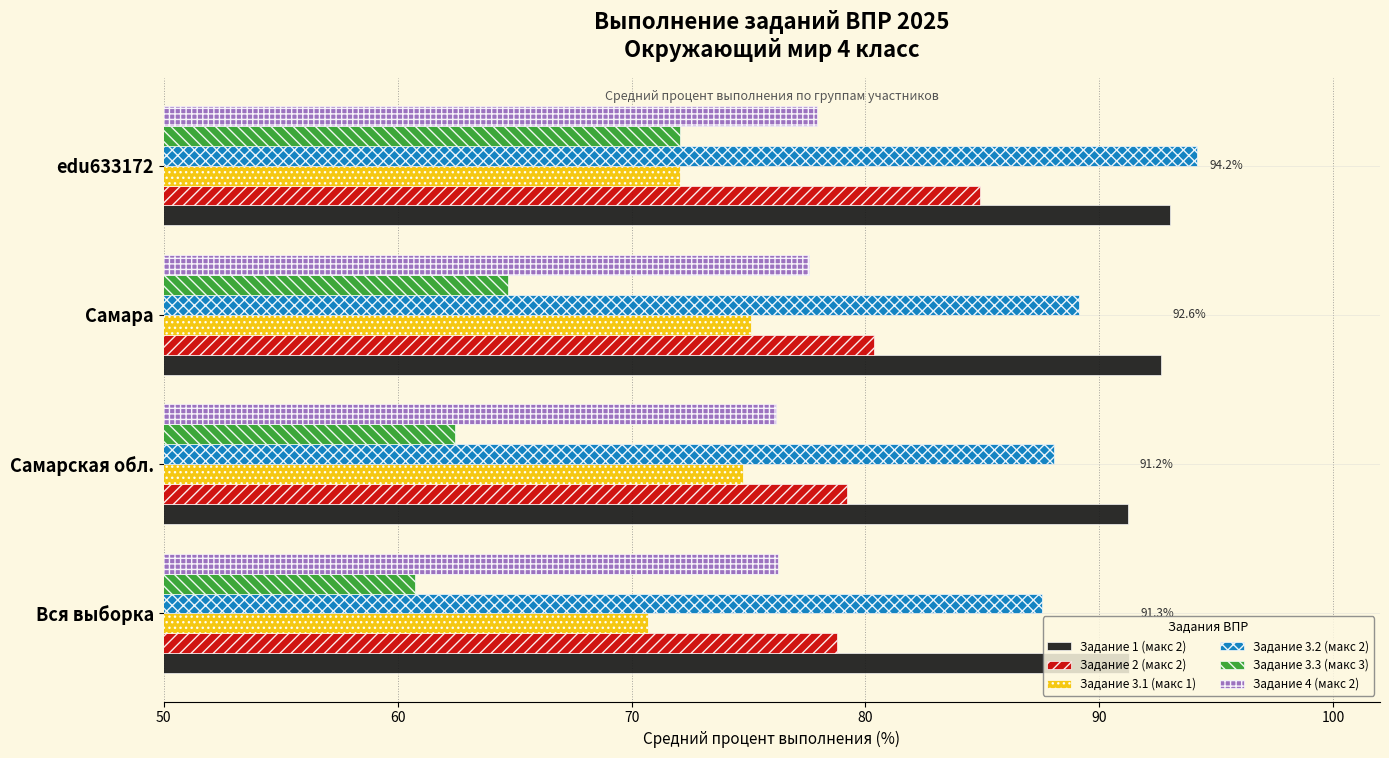

What is the minimum value shown in the chart?

60.8